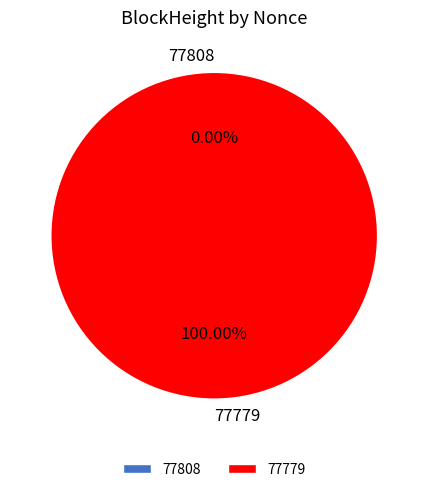

Combined, what portion of the pie is 77808 and 77779?

100.0%